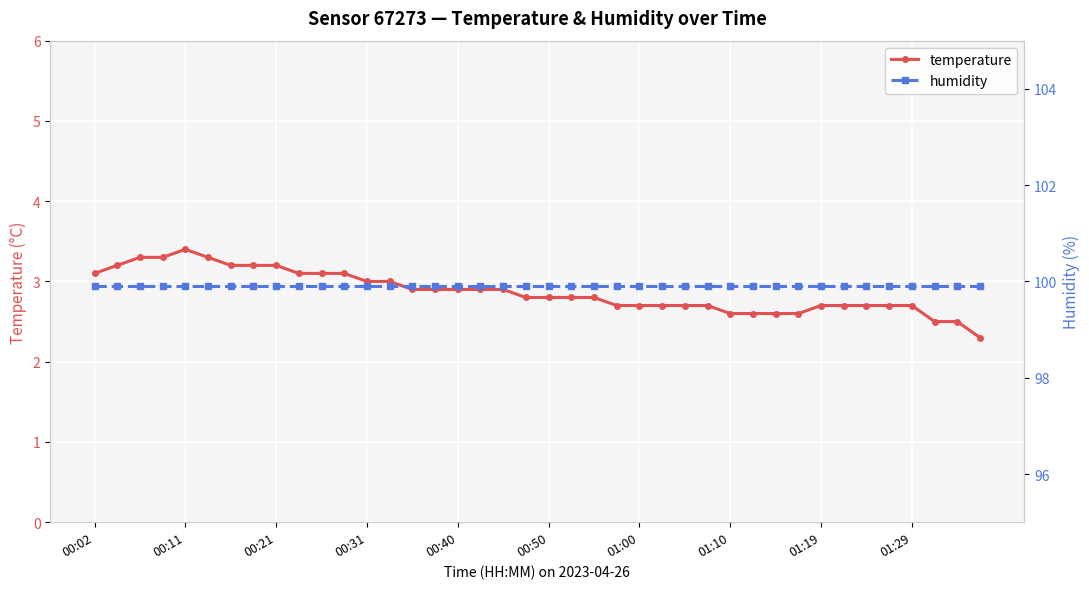

What is the value of the humidity point at the 29th from the left?

99.9